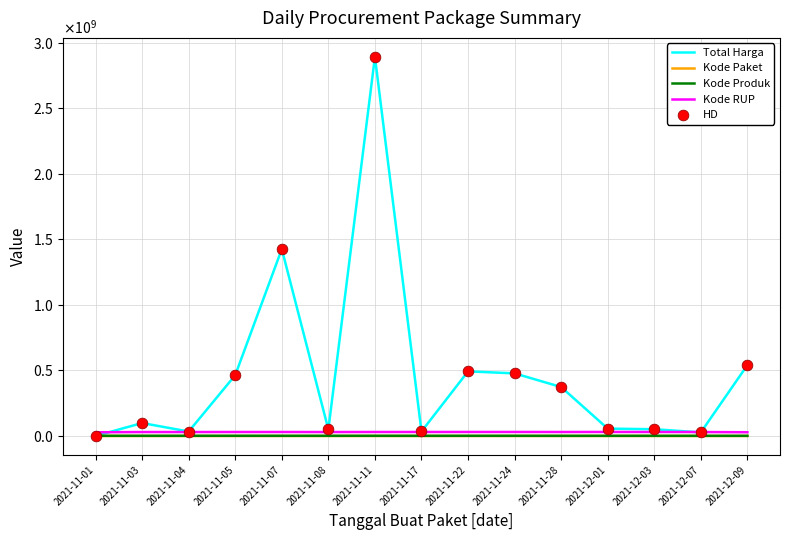

Does the chart have visible grid lines?

Yes